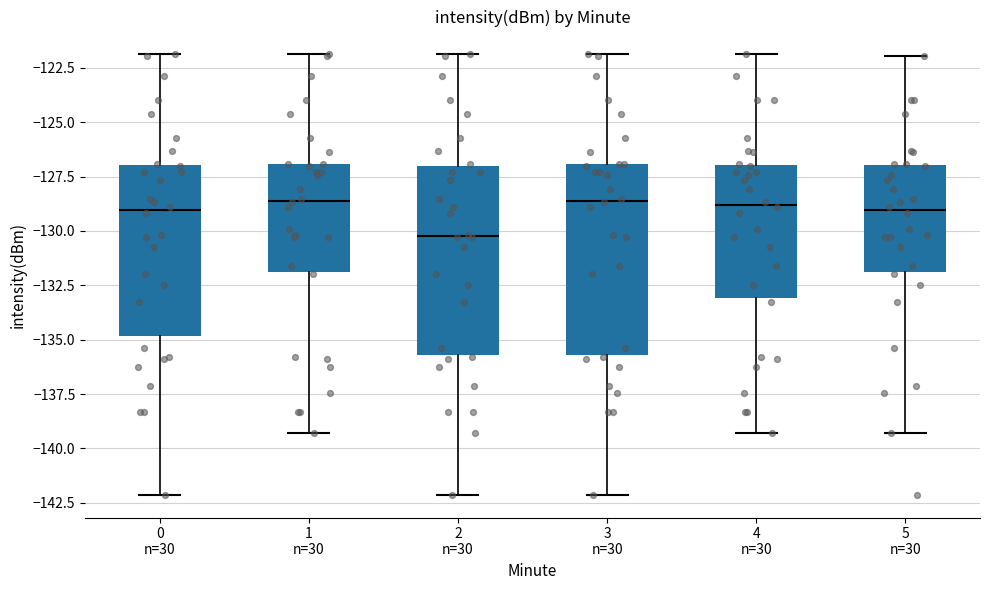

Reading left to right, transcribe this box plot: for each box, give where its median line is, the range the box spans, and where its two whiskers end, as read against the y-axis. The values are not printed on the chart, so give them approximately, as read against the axis.

0 n=30: median -129.0, box -135.0 to -127.0, whiskers -142.0 to -122.0
1 n=30: median -128.5, box -132.0 to -127.0, whiskers -139.5 to -122.0
2 n=30: median -130.0, box -135.5 to -127.0, whiskers -142.0 to -122.0
3 n=30: median -128.5, box -135.5 to -127.0, whiskers -142.0 to -122.0
4 n=30: median -129.0, box -133.0 to -127.0, whiskers -139.5 to -122.0
5 n=30: median -129.0, box -132.0 to -127.0, whiskers -139.5 to -122.0